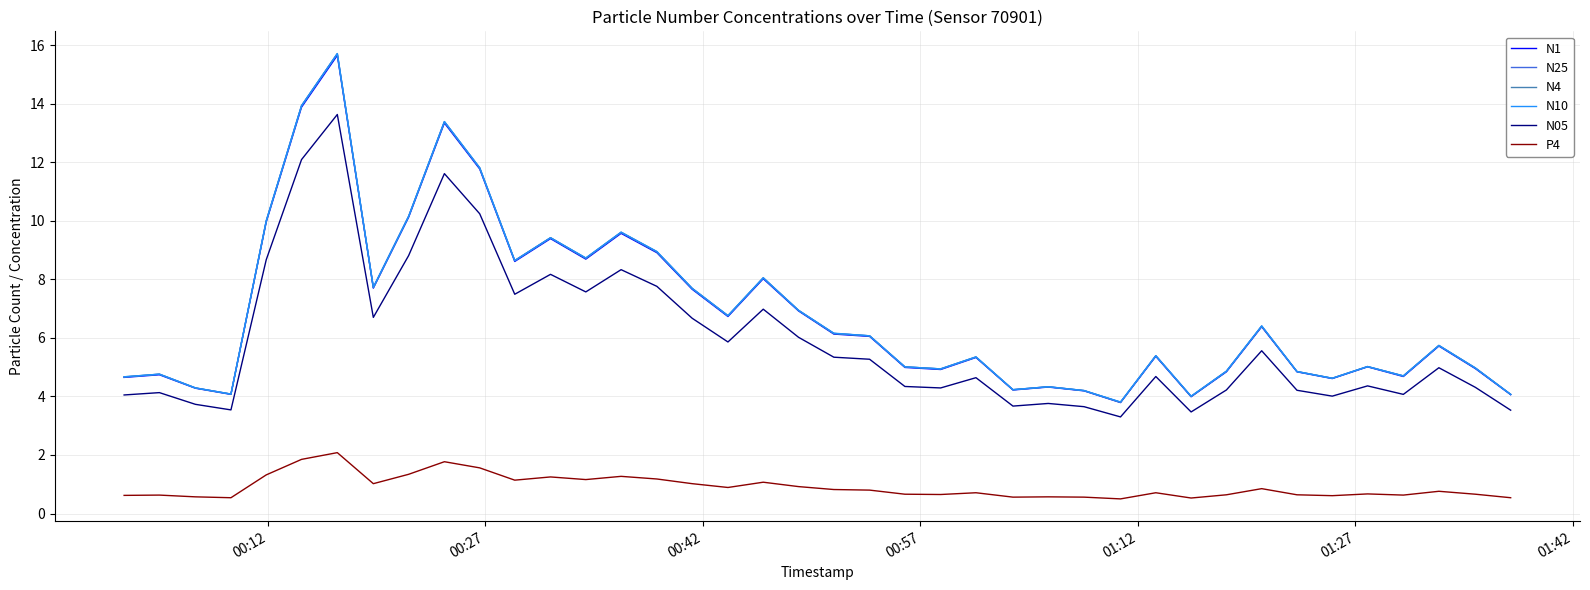

True or false: P4 and N25 intersect in this chart.

False